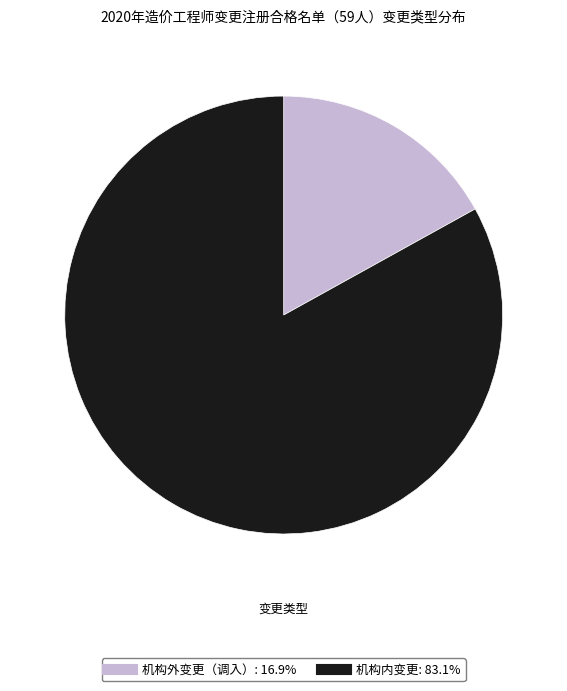

How many slices are in this pie chart?

2